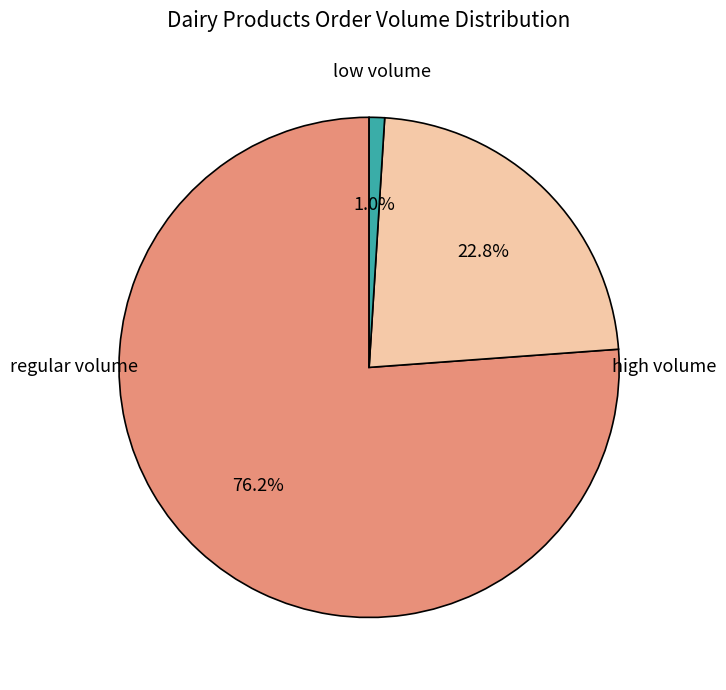

Does any single category account for the majority?

Yes